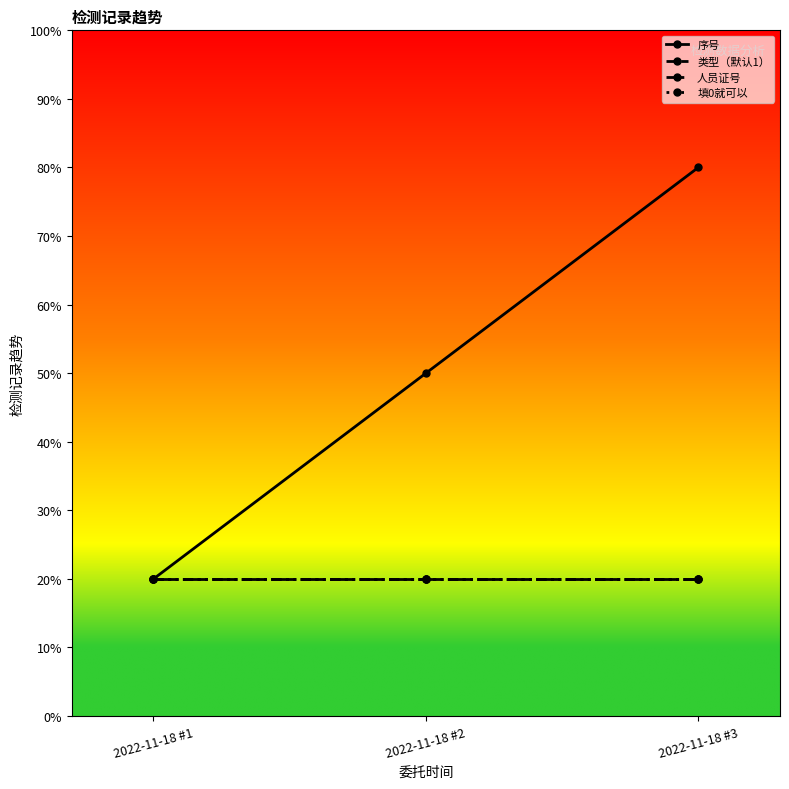

Reading right to left, what are all the values shown in this chart?

序号: 2022-11-18 #3=0.8	2022-11-18 #2=0.5	2022-11-18 #1=0.2
类型（默认1）: 2022-11-18 #3=0.2	2022-11-18 #2=0.2	2022-11-18 #1=0.2
人员证号: 2022-11-18 #3=0.2	2022-11-18 #2=0.2	2022-11-18 #1=0.2
填0就可以: 2022-11-18 #3=0.2	2022-11-18 #2=0.2	2022-11-18 #1=0.2